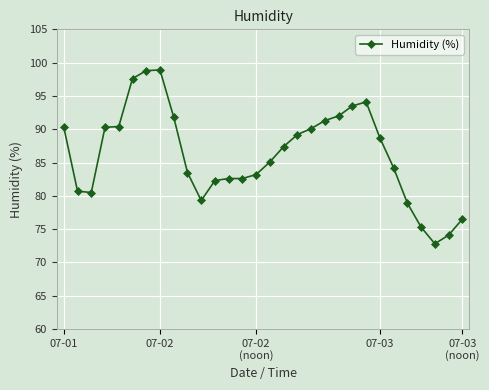

What is the difference between the second highest and minimum values?

26.0